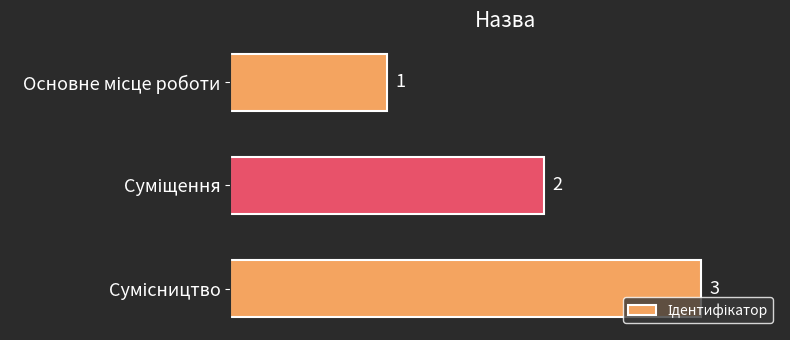

What is the sum of all values?

6